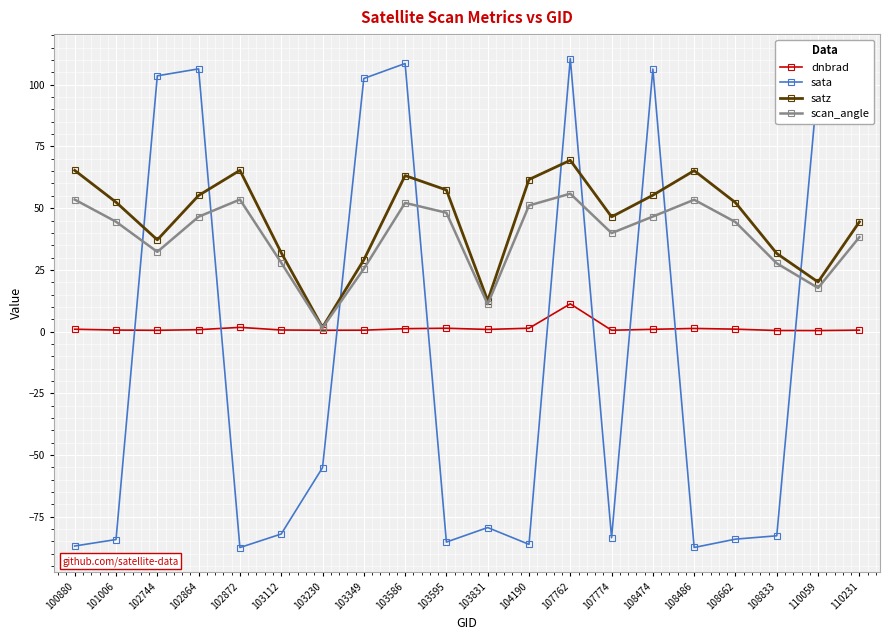

The satz series shows 9.0 at 102744. True or false?

False